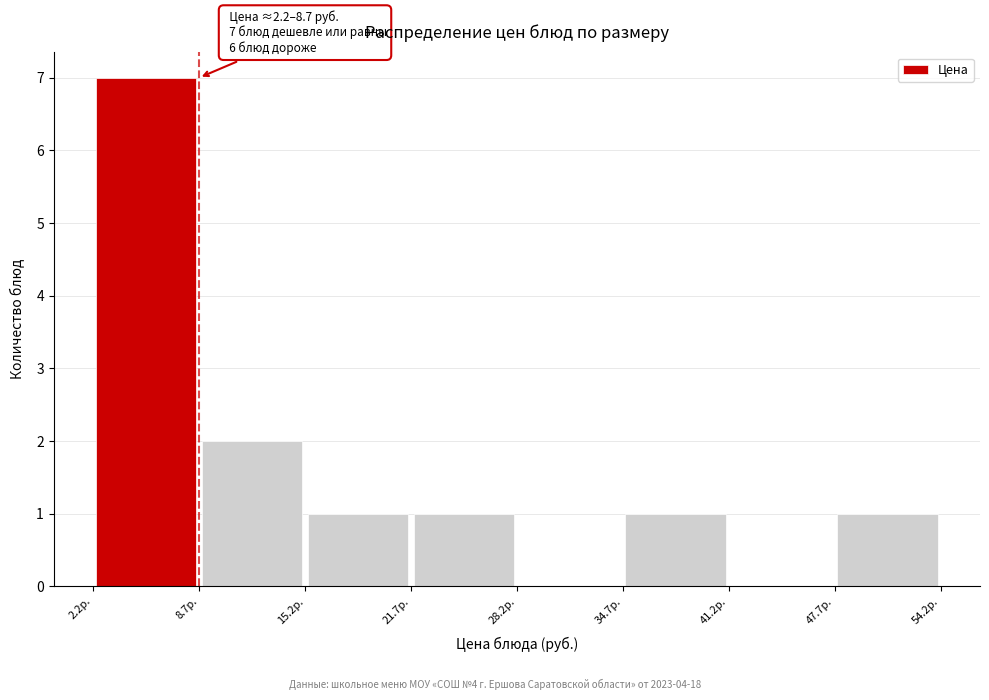

Which range on the x-axis has the tallest bar?

2 to 9